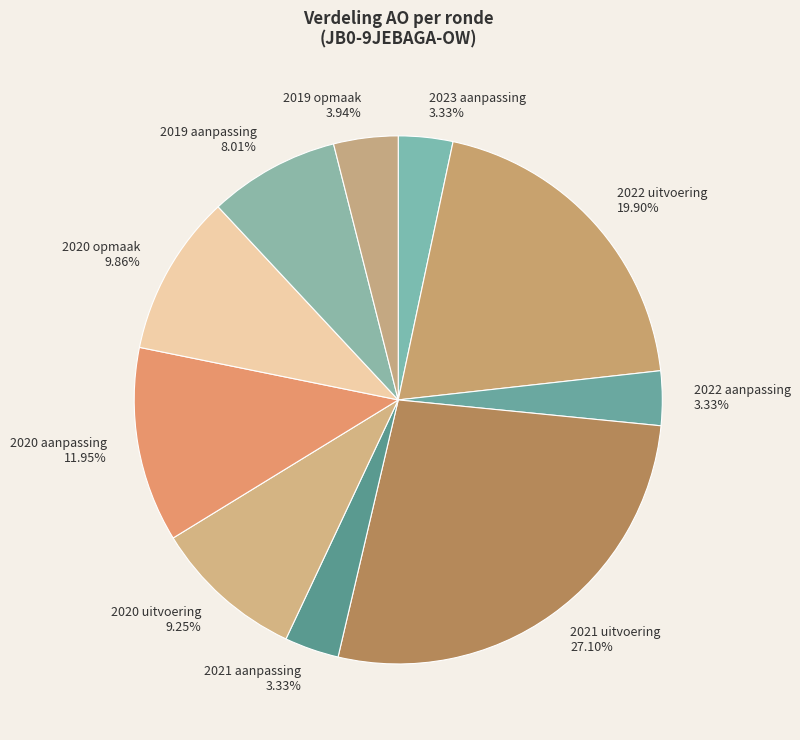

Do 2020 aanpassing and 2021 uitvoering together represent more than half of the pie?

No